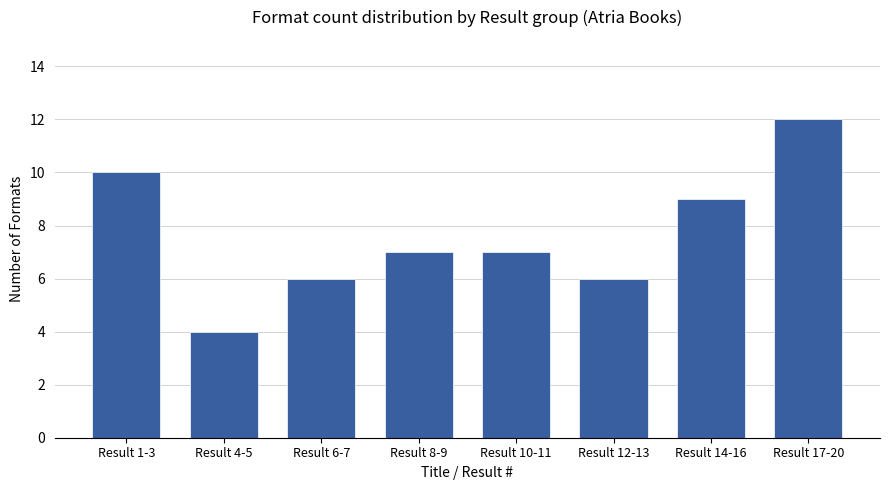

The value at Result 8-9 is 7. True or false?

True